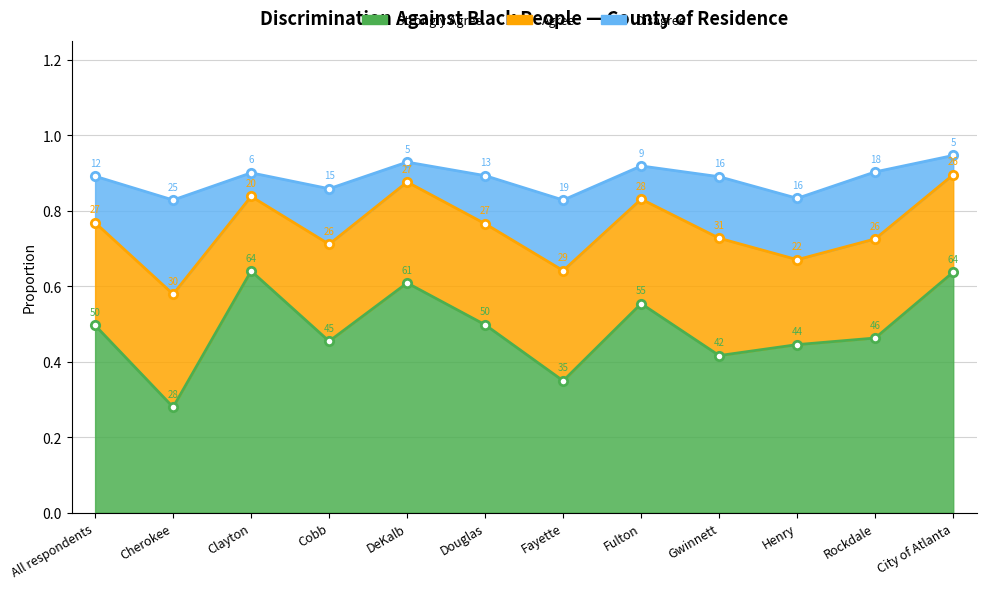

What position from the left is DeKalb?

5